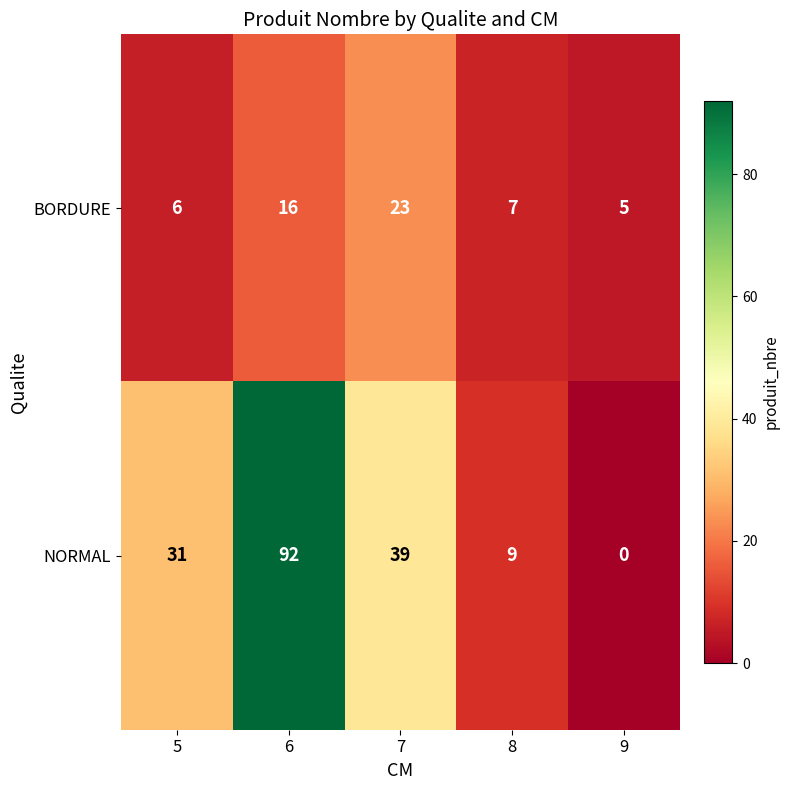

Reading left to right, extract all data points from this chart.

BORDURE: 6	16	23	7	5
NORMAL: 31	92	39	9	0